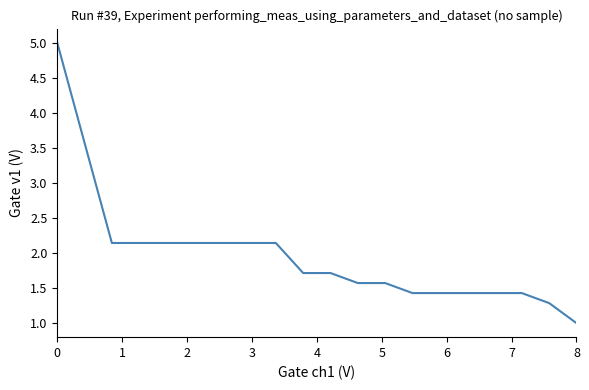

What is the greatest value displayed?

5.0